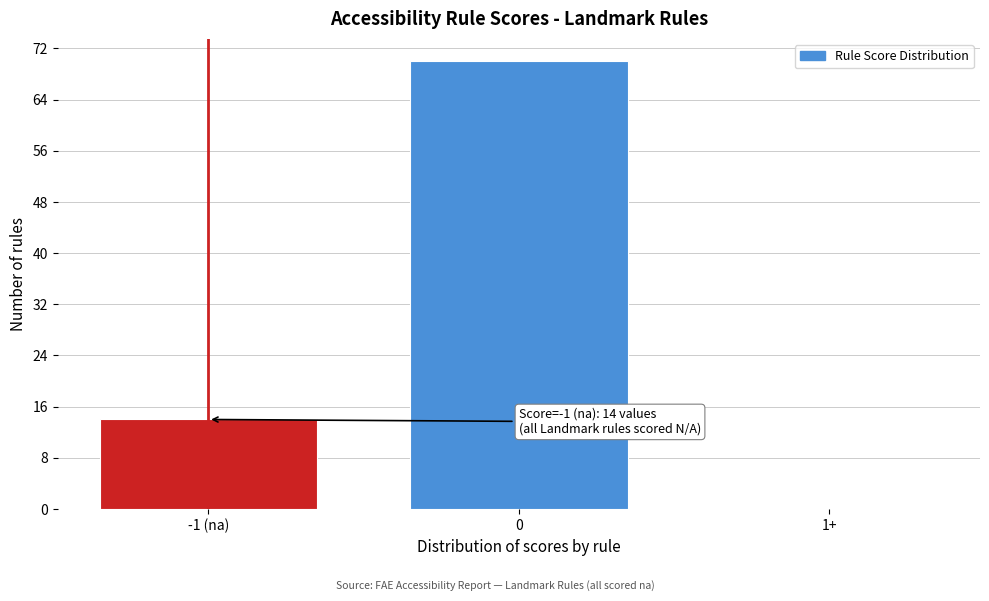

Reading left to right, list all the values displayed in this chart.

-1 (na)=14	0=70	1+=0